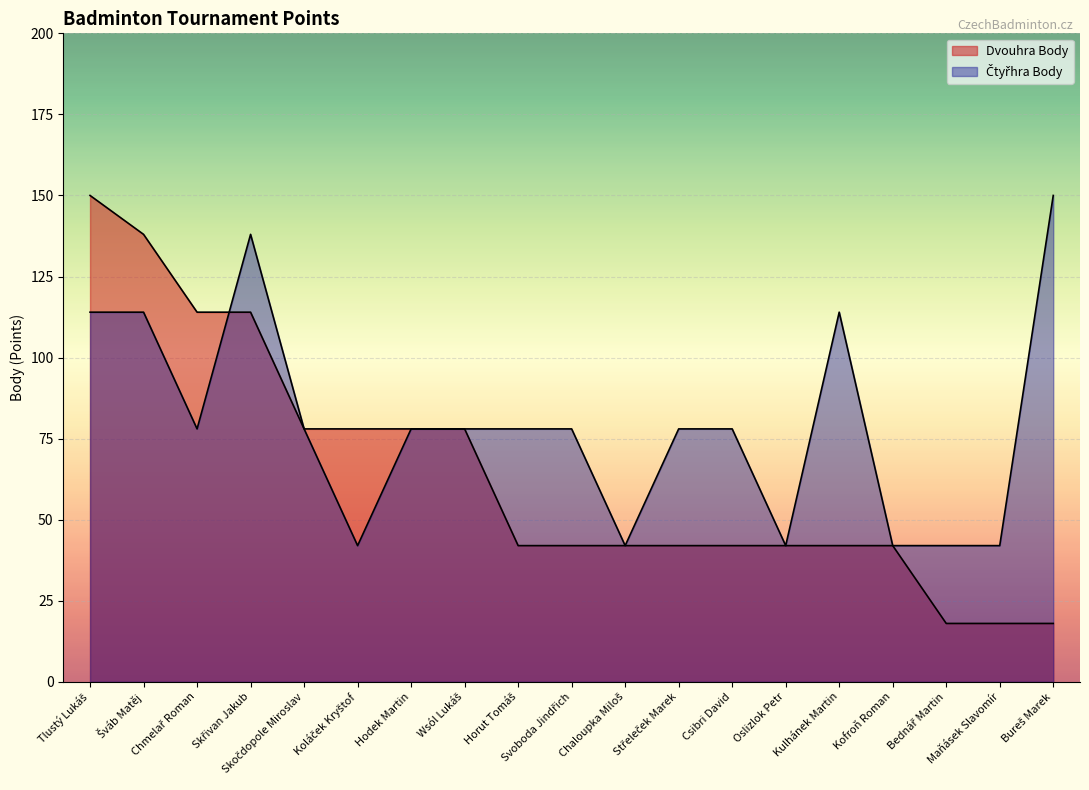

What is the total value across all series at Wsól Lukáš?

156